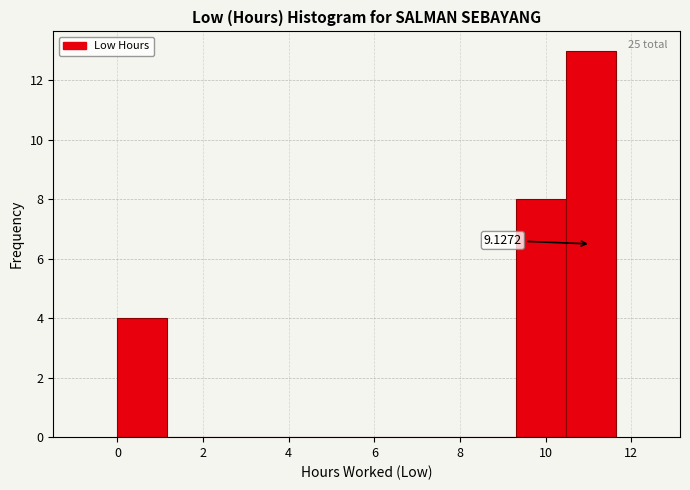

Over which range of the x-axis is the bar tallest?

10.4 to 11.6